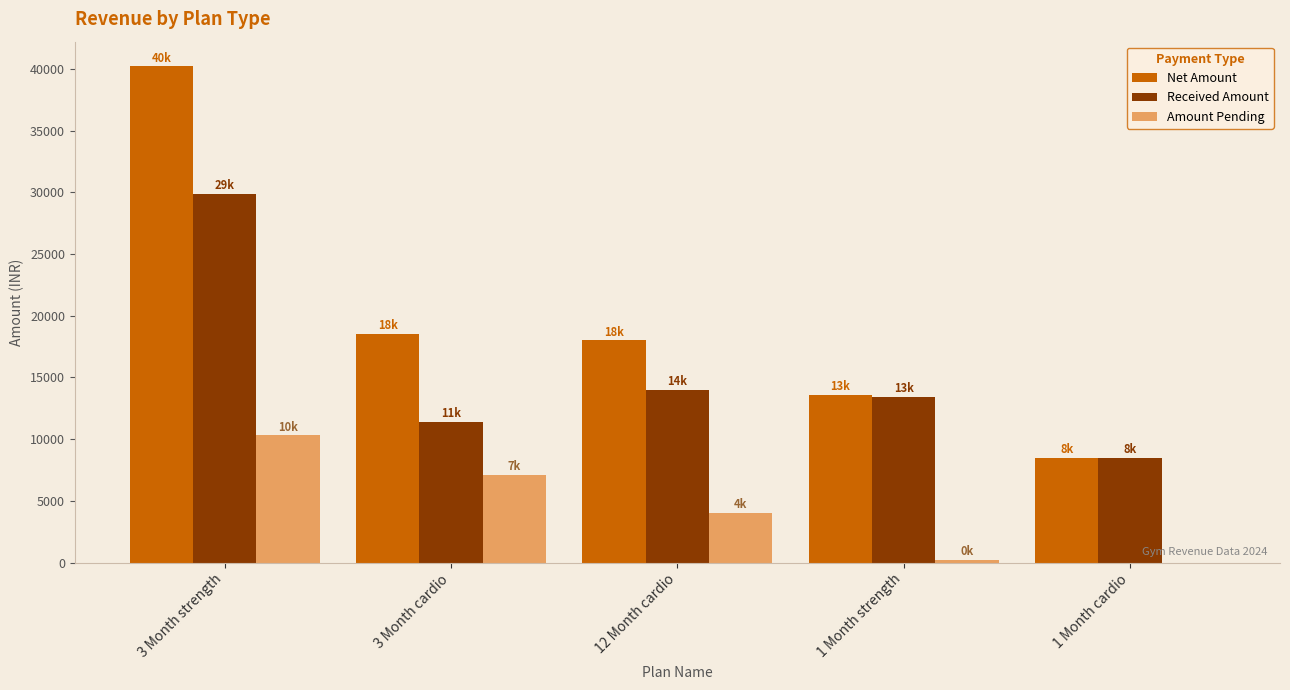

Reading left to right, transcribe all the data shown in this chart.

Net Amount: 3 Month strength=40200	3 Month cardio=18500	12 Month cardio=18000	1 Month strength=13600	1 Month cardio=8500
Received Amount: 3 Month strength=29900	3 Month cardio=11400	12 Month cardio=14000	1 Month strength=13400	1 Month cardio=8500
Amount Pending: 3 Month strength=10300	3 Month cardio=7100	12 Month cardio=4000	1 Month strength=200	1 Month cardio=0